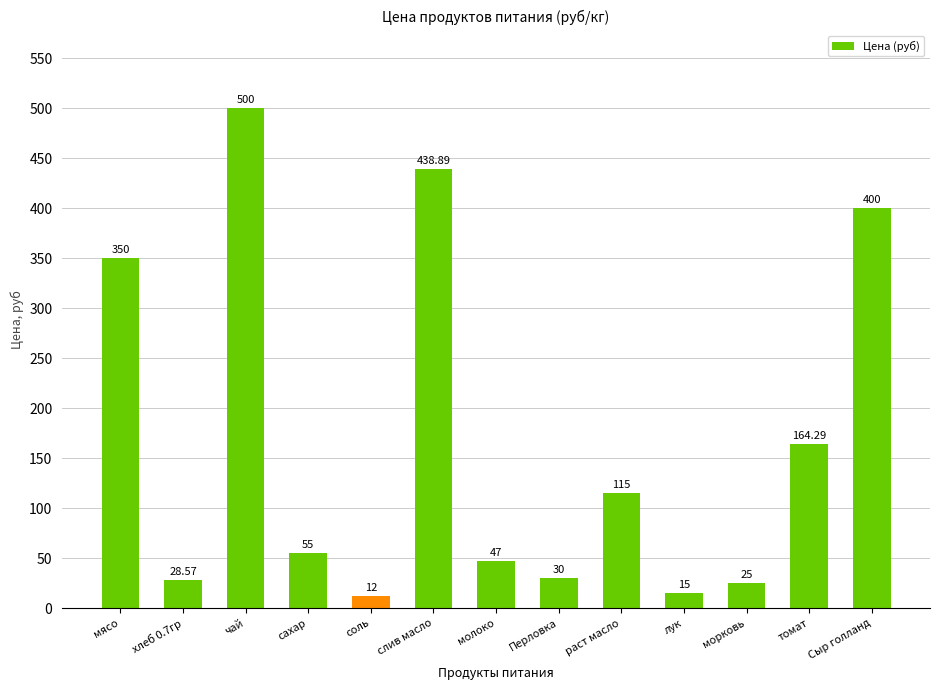

What is the difference between the maximum and minimum values?

488.0